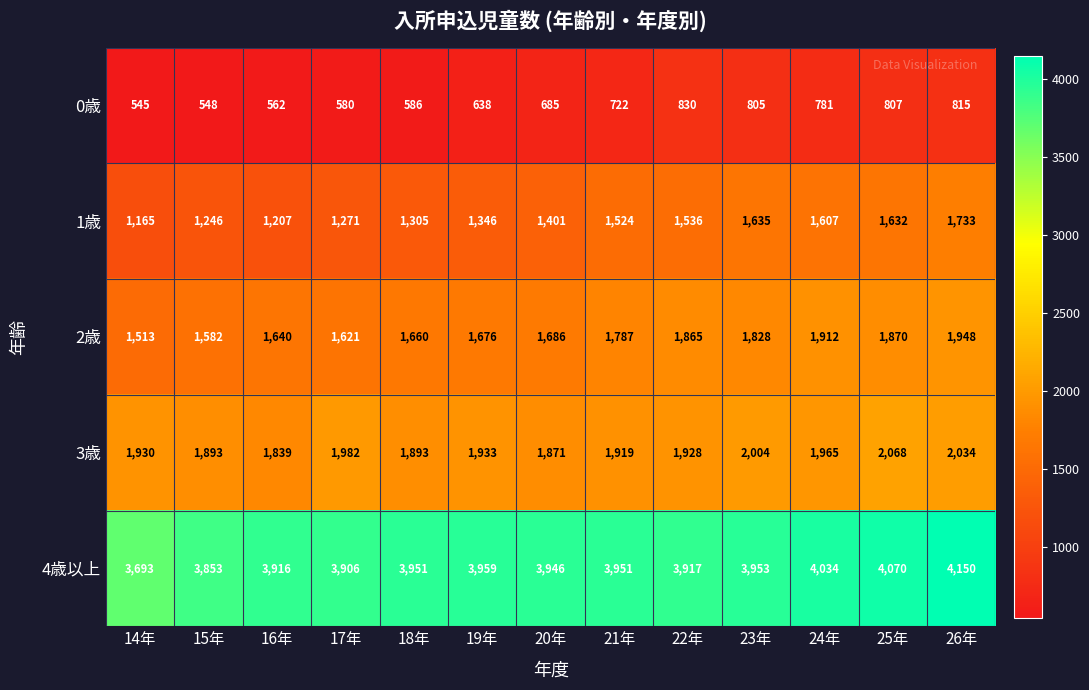

How many distinct data groups are displayed?

5